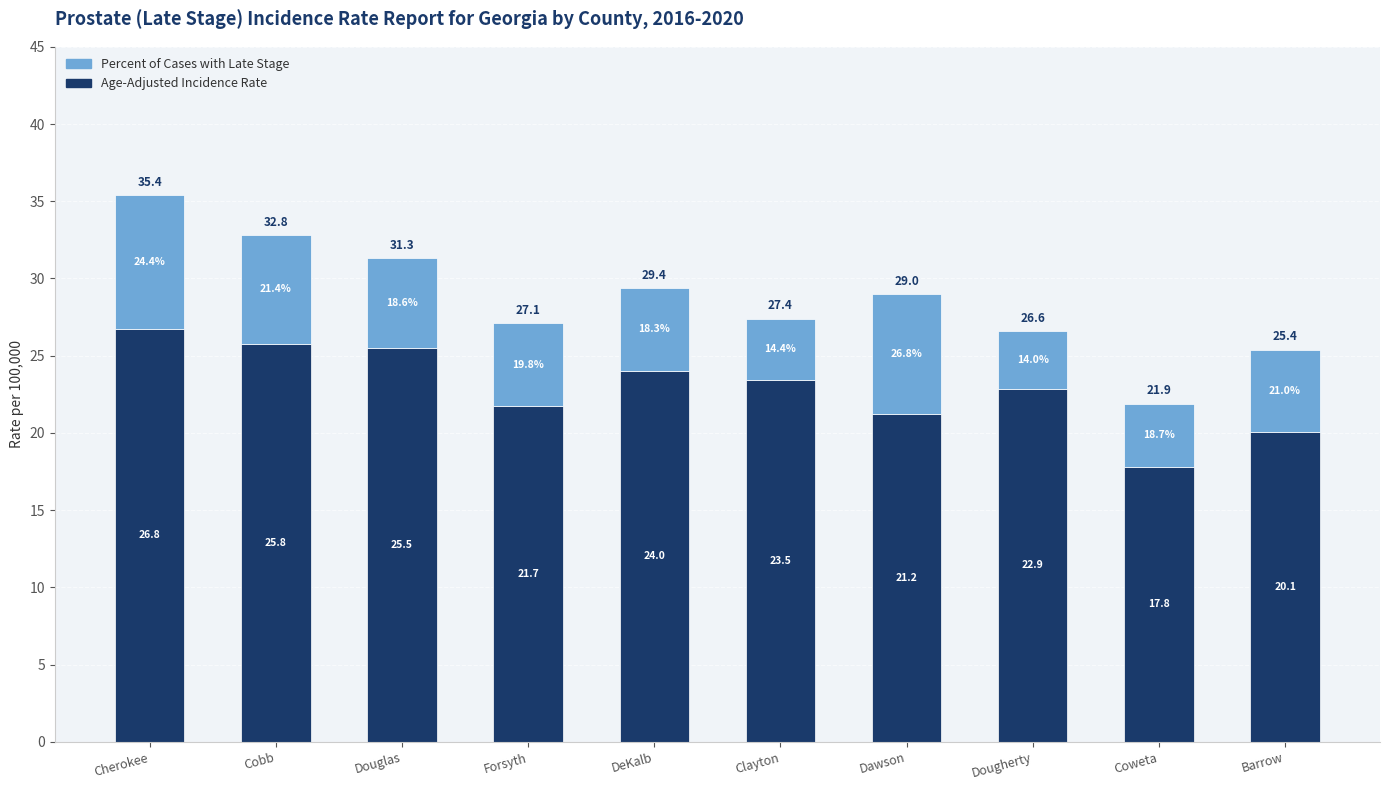

Rank the categories by Age-Adjusted Incidence Rate value from highest to lowest.

Cherokee, Cobb, Douglas, DeKalb, Clayton, Dougherty, Forsyth, Dawson, Barrow, Coweta